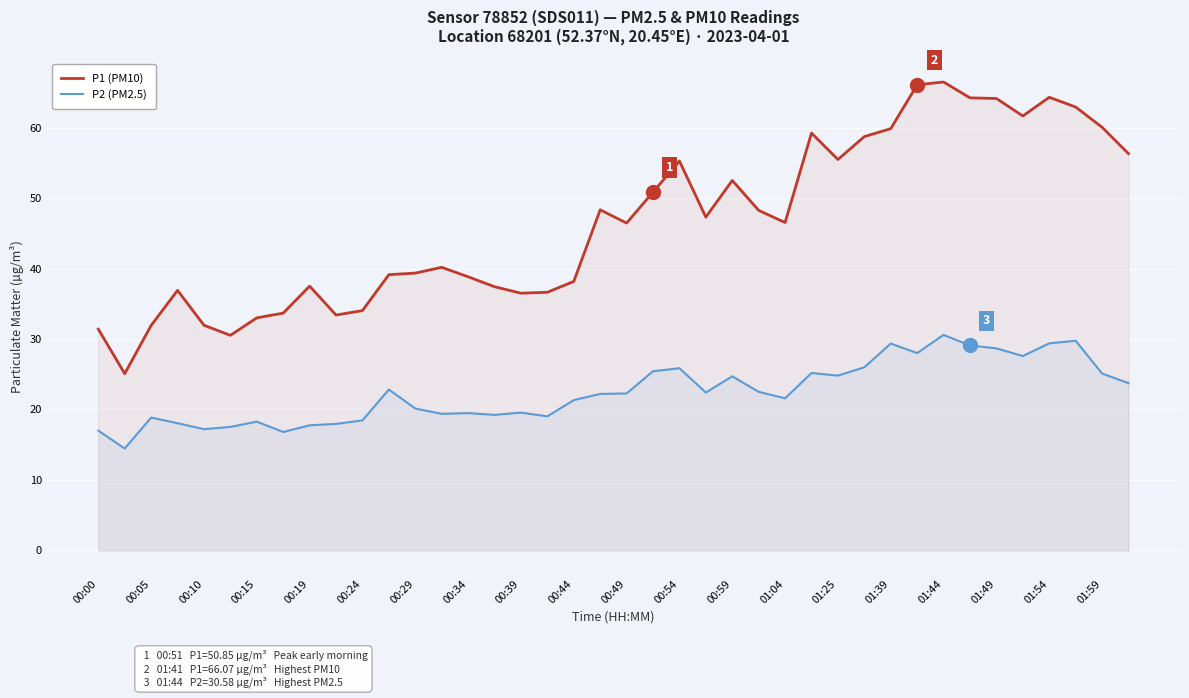

Rank the series at 25 from highest to lowest value.

P1 (PM10), P2 (PM2.5)